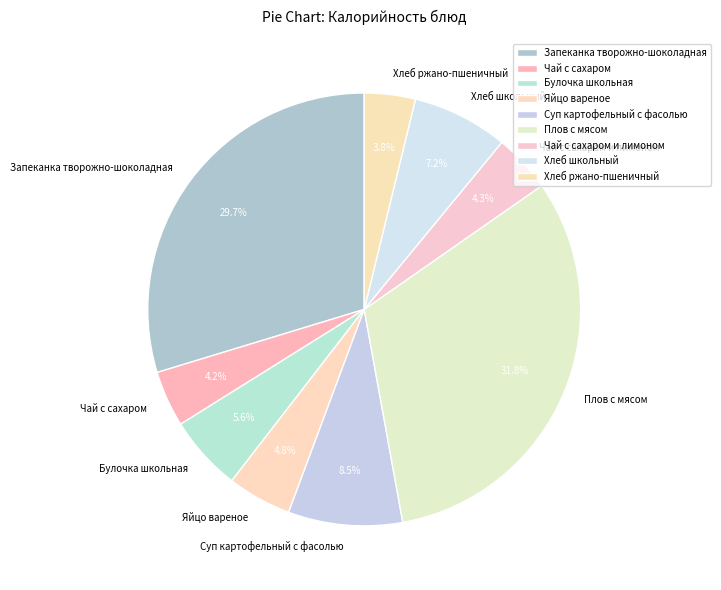

To the nearest percent, what percentage of the pie is Чай с сахаром?

4%